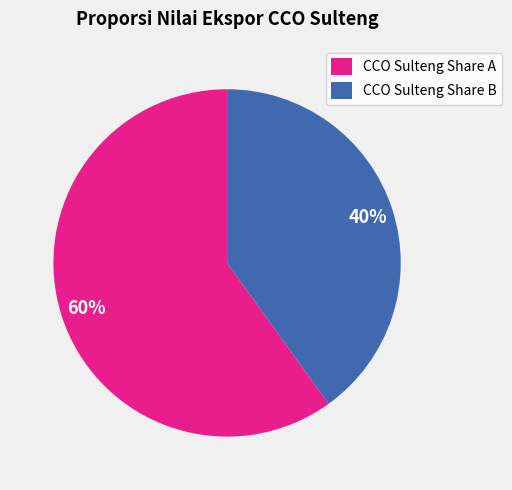

Is the sum of CCO Sulteng Share A and CCO Sulteng Share B greater than half?

Yes